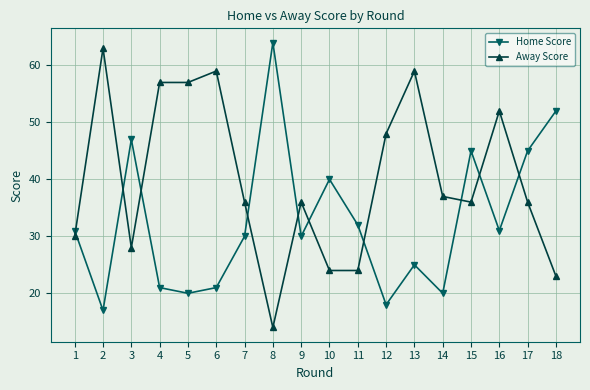

Rank the series by their average value, from lowest to highest.

Home Score, Away Score